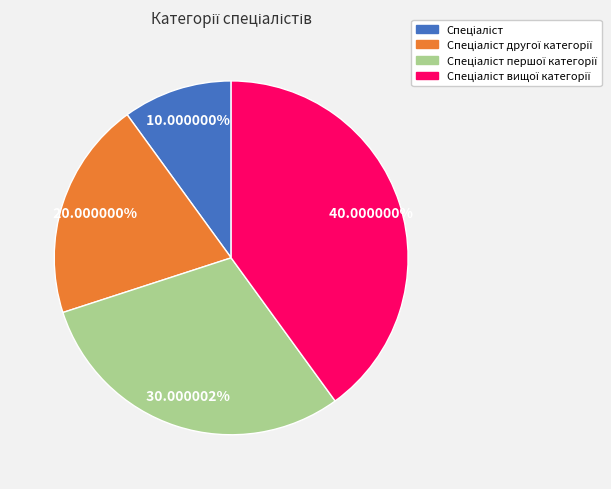

Does any single category account for the majority?

No